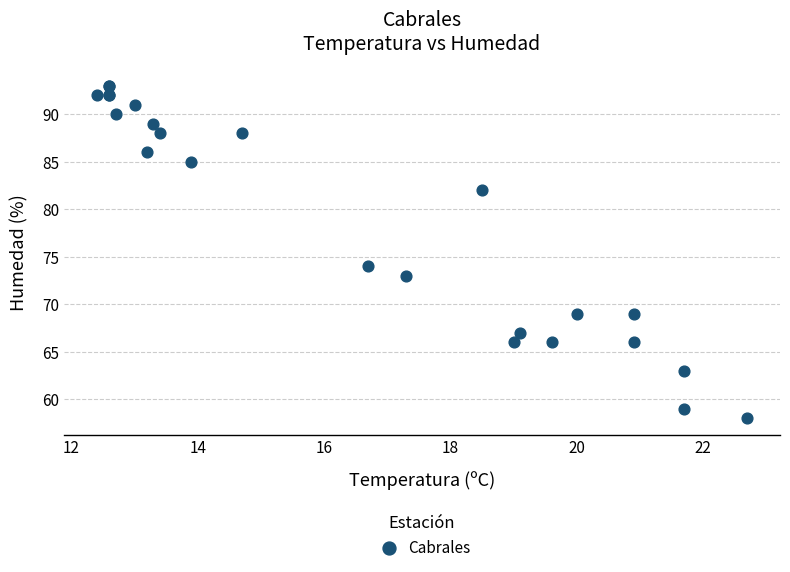

What Y value in the scatter plot is closest to 75?

74